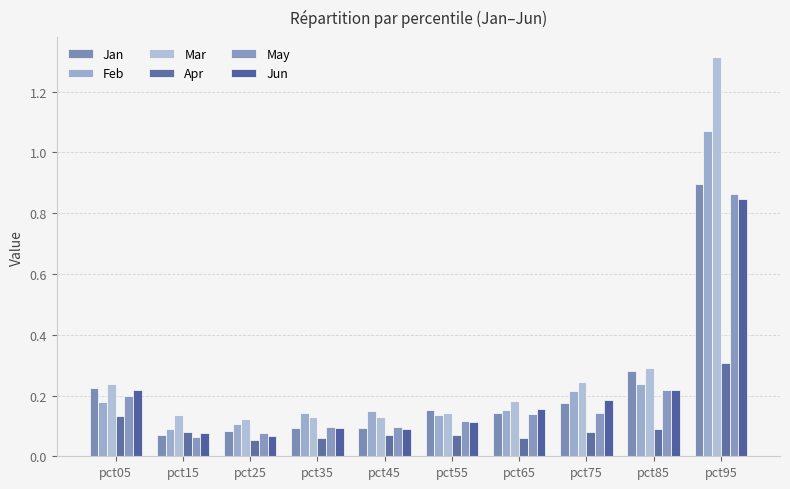

How many groups of bars are there?

10